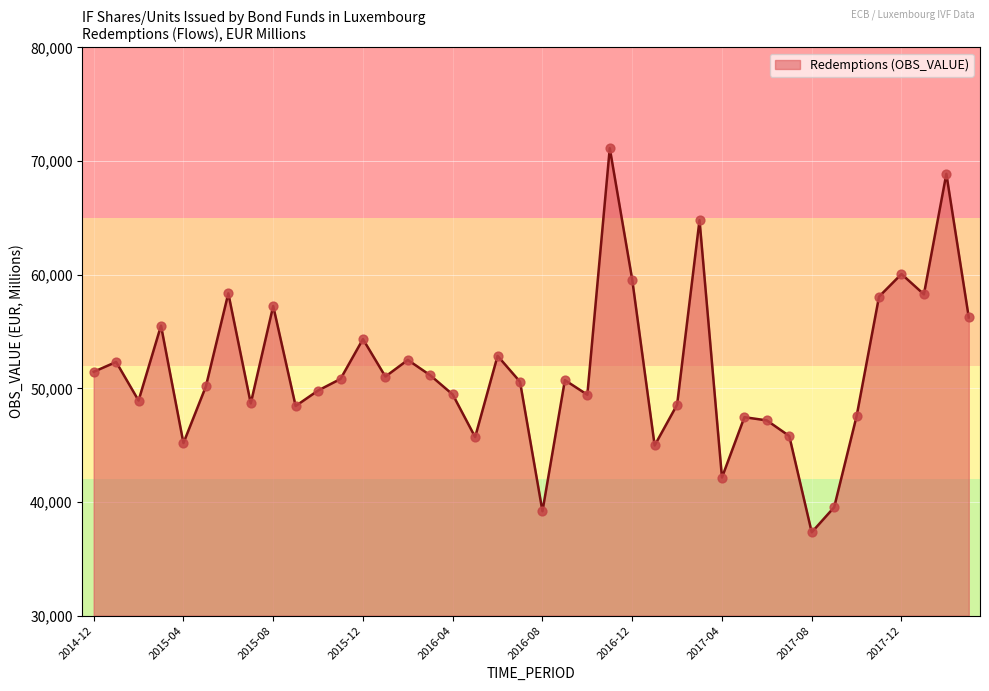

What is the minimum value shown in the chart?

37335